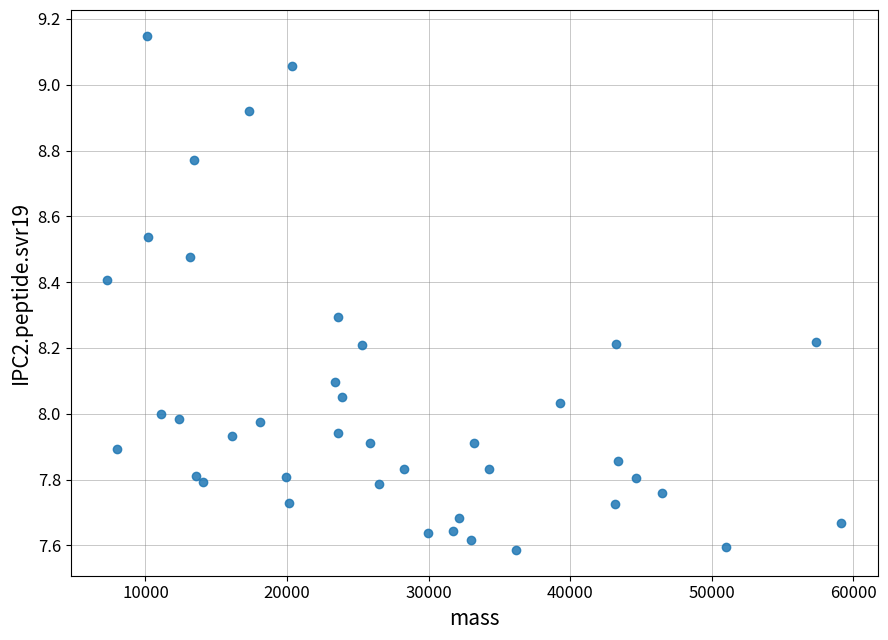

What is the range of Y values (max minus min)?

1.6